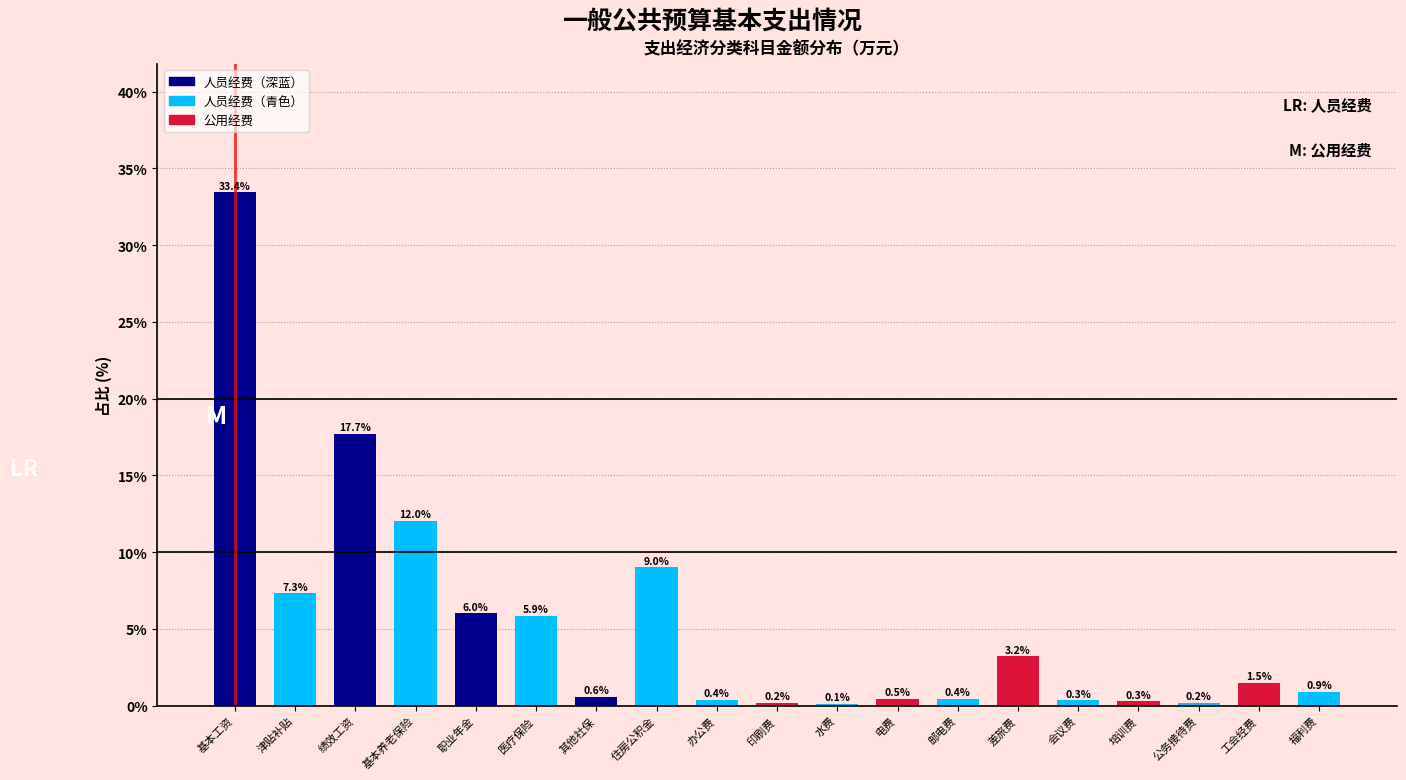

Reading left to right, what are all the values shown in this chart?

33.4	7.3	17.7	12.0	6.0	5.9	0.6	9.0	0.4	0.2	0.1	0.5	0.4	3.2	0.3	0.3	0.2	1.5	0.9